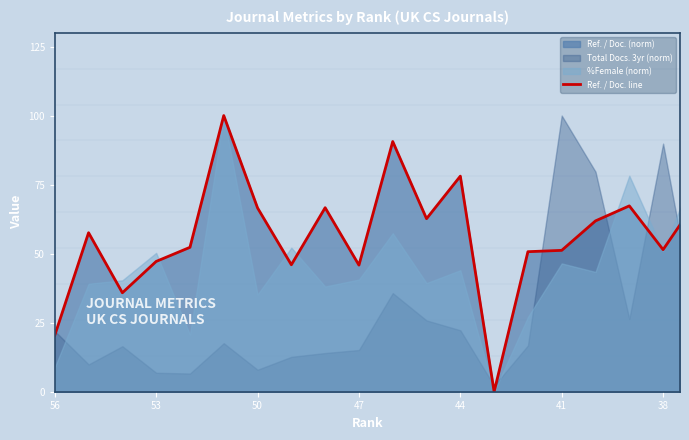

The value at 41 is 51.2. True or false?

True